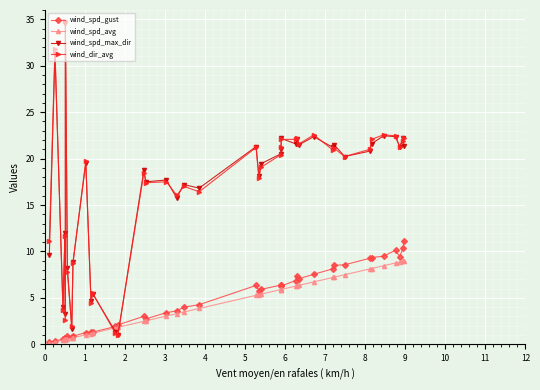

Count the number of categories in the chart.

40